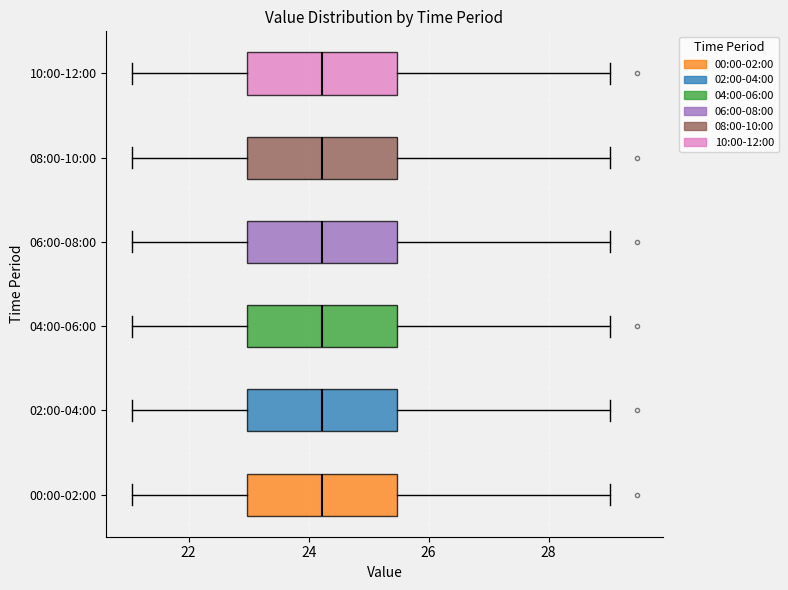

Reading bottom to top, transcribe this box plot: for each box, give where its median line is, the range the box spans, and where its two whiskers end, as read against the x-axis. The values are not printed on the chart, so give them approximately, as read against the axis.

00:00-02:00: median 24.2, box 23.0 to 25.4, whiskers 21.0 to 29.0
02:00-04:00: median 24.2, box 23.0 to 25.4, whiskers 21.0 to 29.0
04:00-06:00: median 24.2, box 23.0 to 25.4, whiskers 21.0 to 29.0
06:00-08:00: median 24.2, box 23.0 to 25.4, whiskers 21.0 to 29.0
08:00-10:00: median 24.2, box 23.0 to 25.4, whiskers 21.0 to 29.0
10:00-12:00: median 24.2, box 23.0 to 25.4, whiskers 21.0 to 29.0